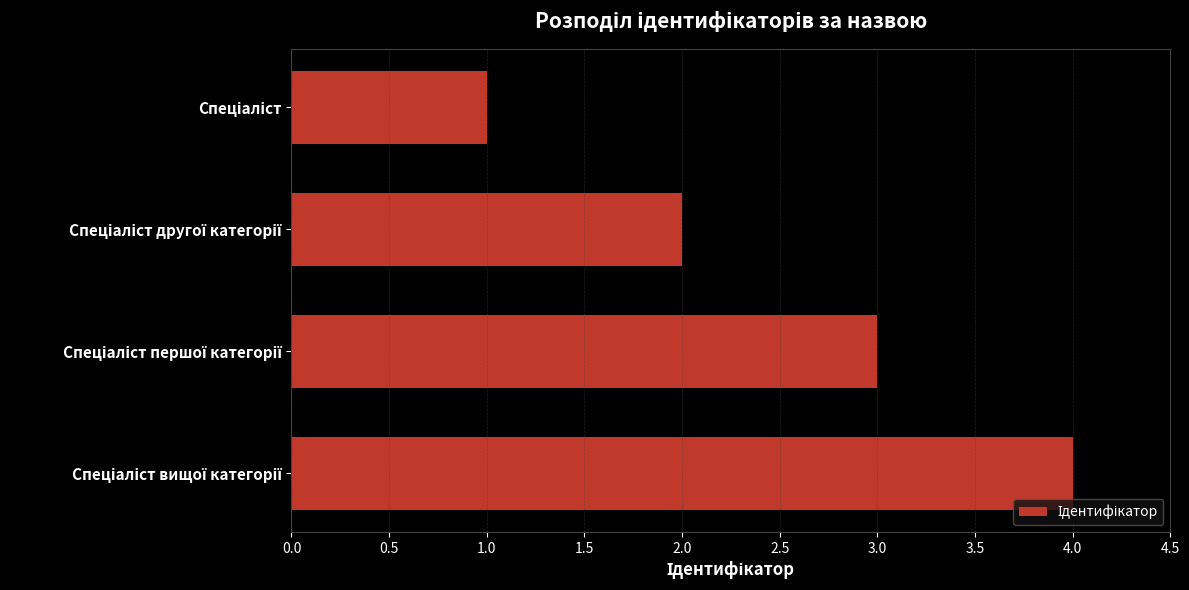

What is the maximum value shown in the chart?

4